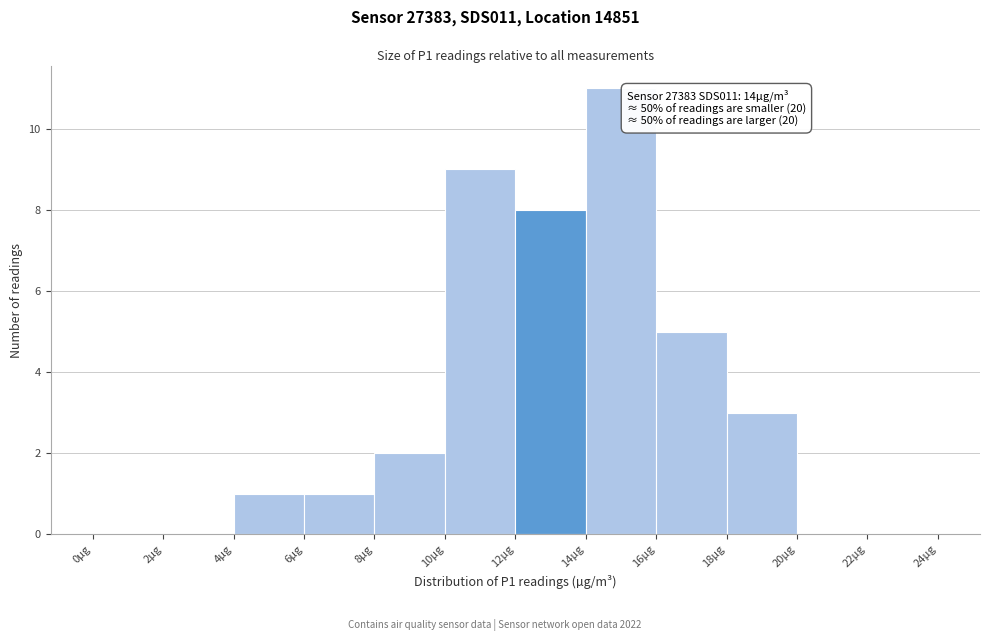

Over which range of the x-axis is the bar tallest?

14 to 16